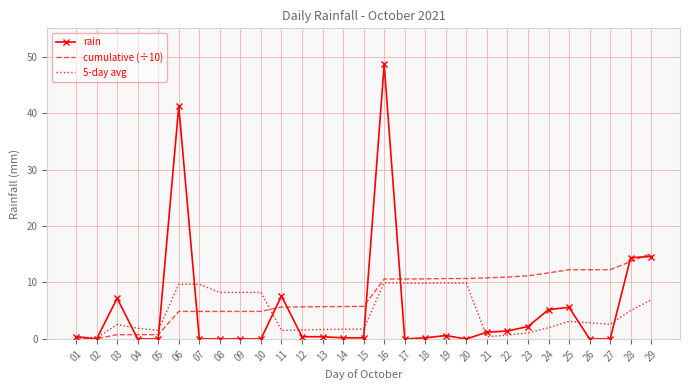

True or false: cumulative (÷10) and rain cross at least once.

True